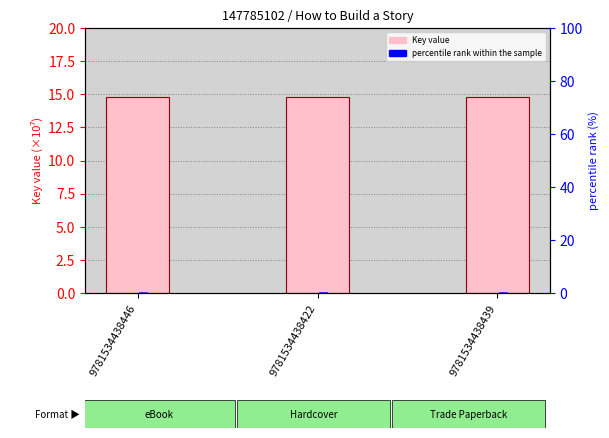

What value does the percentile rank within the sample series have at 9781534438422?

0.5